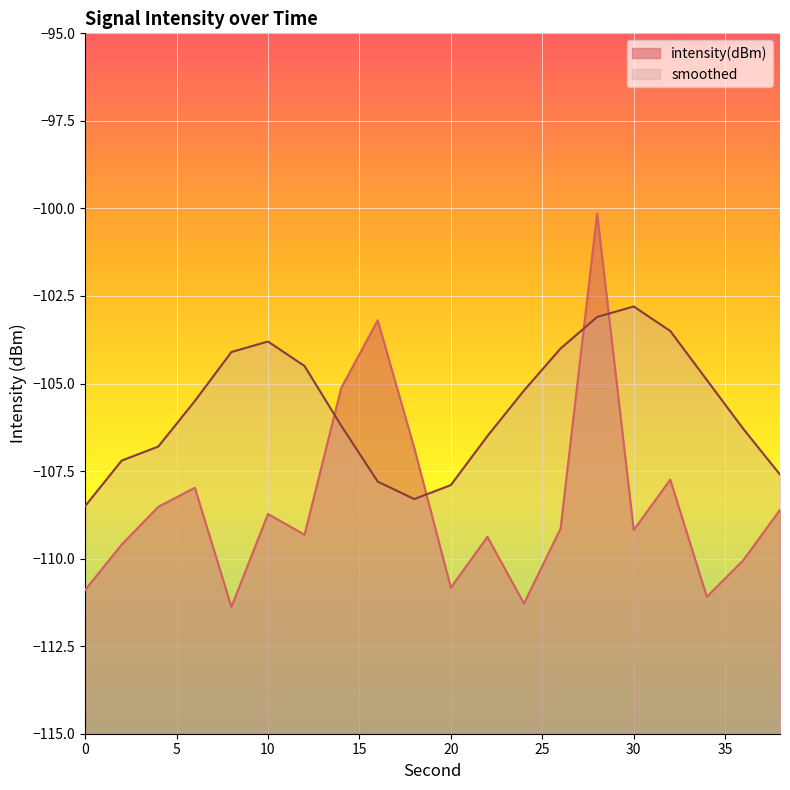

Where is the first local maximum for smoothed?

10